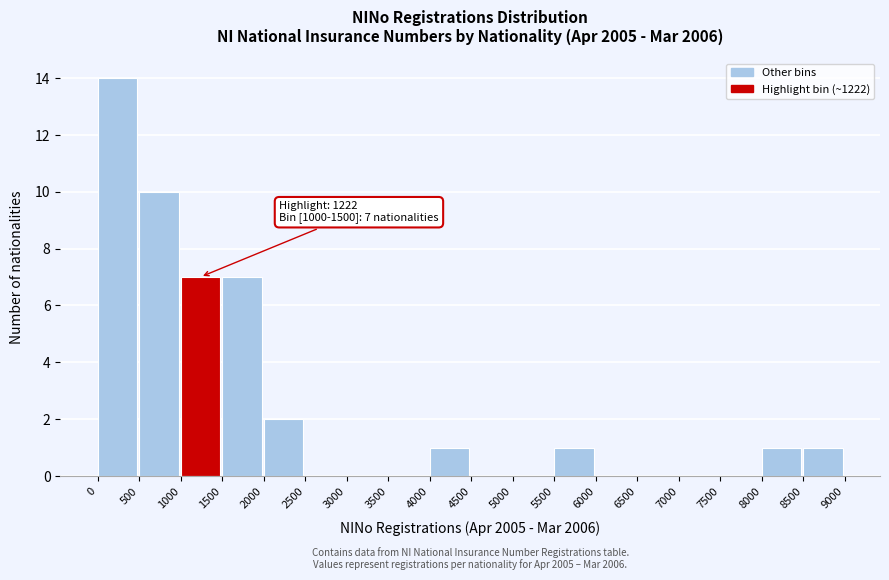

Which range on the x-axis has the tallest bar?

0 to 500